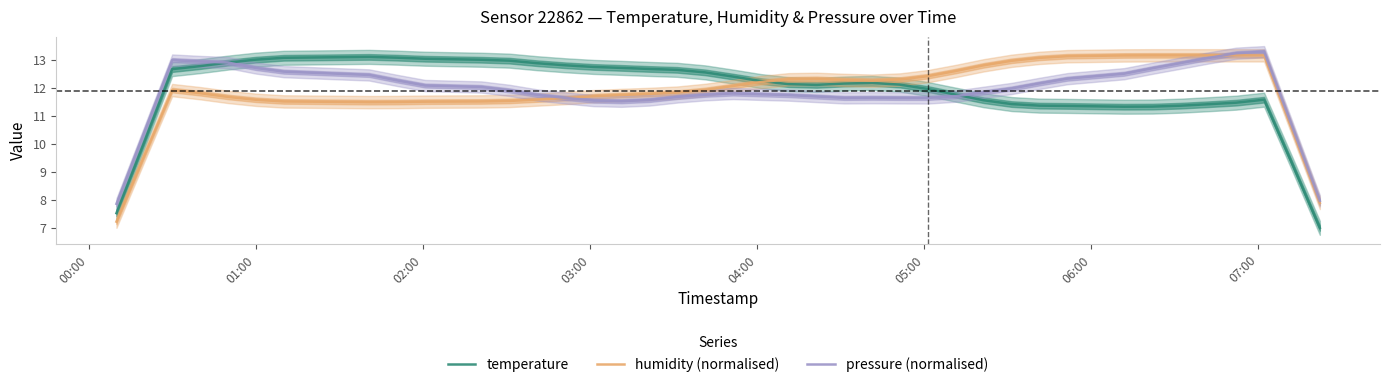

How many categories are shown in the chart?

40